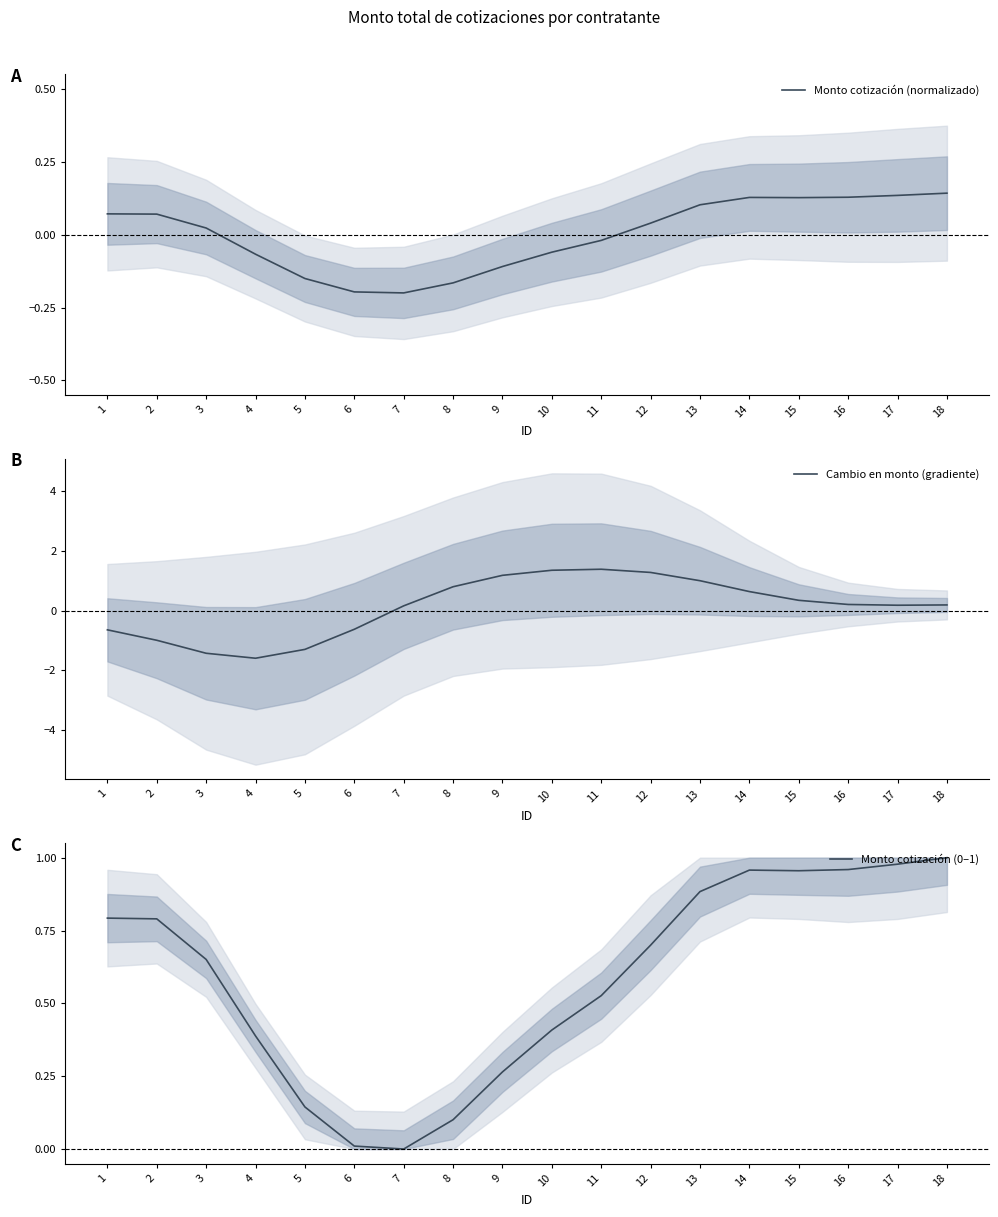

How many values in the Monto cotización (0–1) series exceed 0?

17